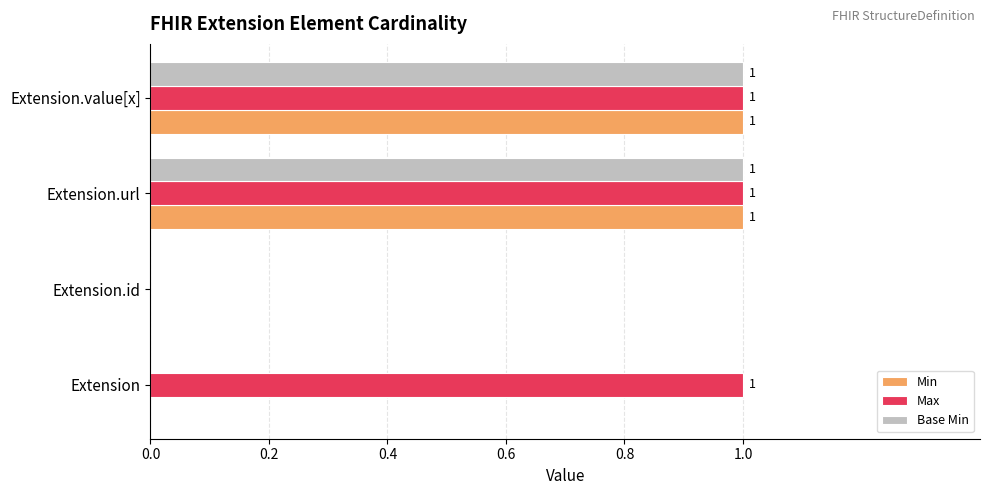

How many Base Min values are between 0 and 1?

4